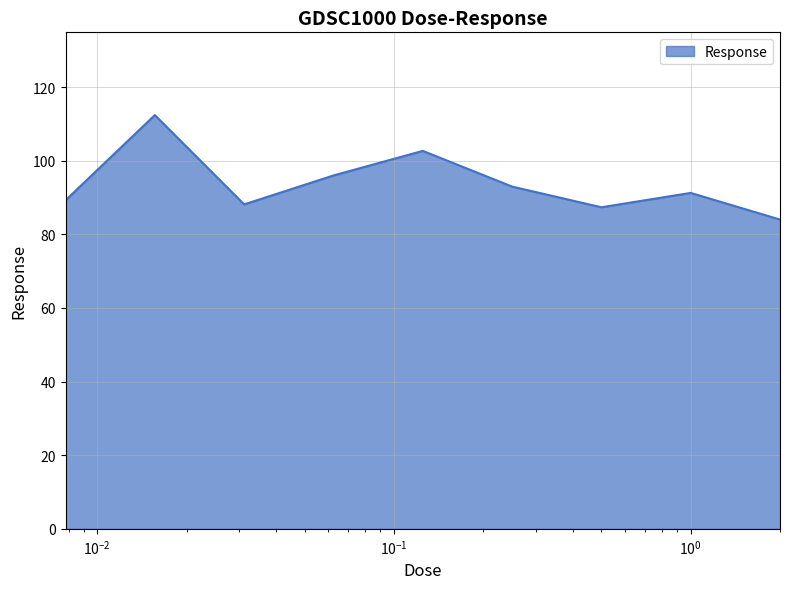

What is the sum of all values?

843.9